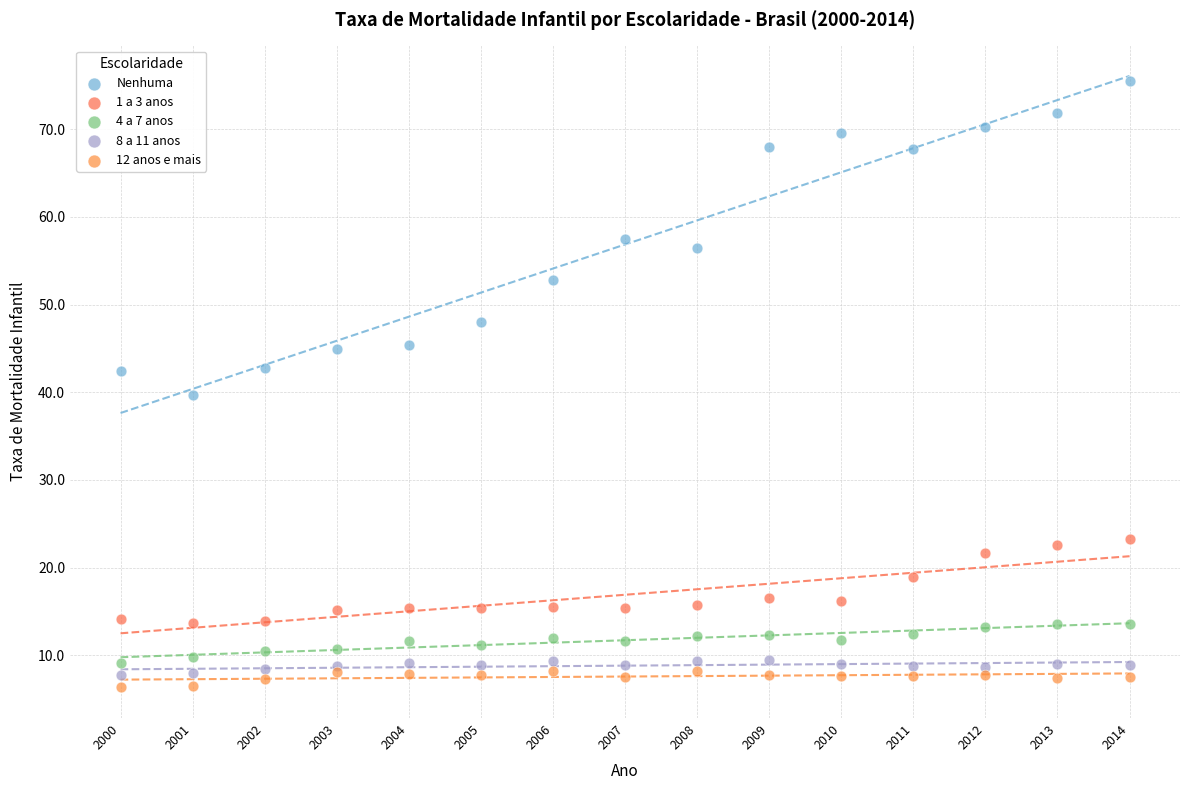

Which series reaches the minimum Y coordinate?

12 anos e mais